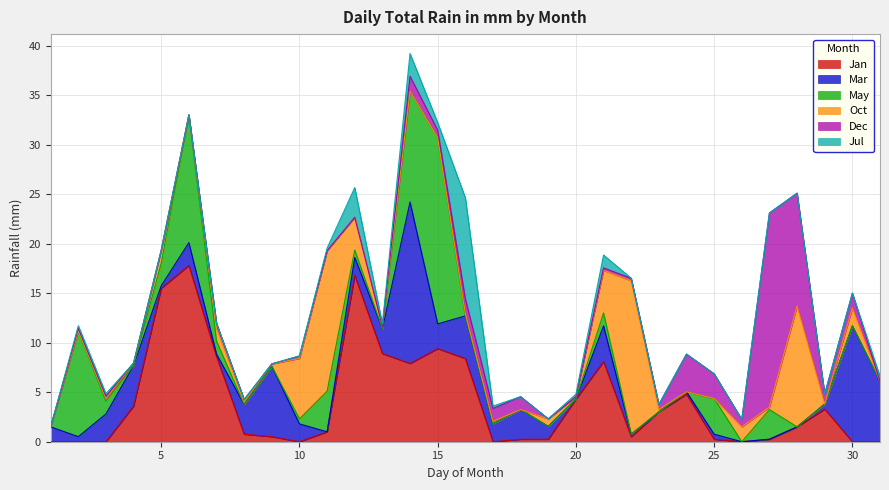

Reading right to left, list all the values displayed in this chart.

Jan: 31=0.0	30=0.0	29=3.3	28=1.5	27=0.2	26=0.0	25=0.2	24=4.8	23=3.0	22=0.5	21=8.1	20=4.3	19=0.2	18=0.2	17=0.0	16=8.4	15=9.4	14=7.9	13=8.9	12=16.8	11=1.0	10=0.0	9=0.5	8=0.8	7=8.6	6=17.8	5=15.5	4=3.6	3=0.0	2=0.0	1=0.0
Mar: 31=6.1	30=11.7	29=0.5	28=0.0	27=0.0	26=0.0	25=0.5	24=0.2	23=0.0	22=0.2	21=3.6	20=0.0	19=1.3	18=3.0	17=1.8	16=4.3	15=2.5	14=16.3	13=2.5	12=1.8	11=0.0	10=1.8	9=7.1	8=3.0	7=0.2	6=2.3	5=0.2	4=4.1	3=2.8	2=0.5	1=1.5
May: 31=0.0	30=0.0	29=0.0	28=0.0	27=3.0	26=0.0	25=3.6	24=0.0	23=0.0	22=0.0	21=1.3	20=0.0	19=0.0	18=0.0	17=0.0	16=0.0	15=18.8	14=11.2	13=0.0	12=0.8	11=4.1	10=0.5	9=0.0	8=0.0	7=1.3	6=12.9	5=2.3	4=0.0	3=1.3	2=10.7	1=0.0
Oct: 31=0.0	30=1.8	29=0.0	28=12.2	27=0.2	26=1.5	25=0.0	24=0.0	23=0.2	22=15.5	21=4.3	20=0.2	19=0.8	18=0.0	17=0.2	16=0.2	15=0.0	14=0.0	13=0.2	12=3.3	11=14.2	10=6.1	9=0.2	8=0.2	7=1.3	6=0.0	5=1.3	4=0.2	3=0.2	2=0.0	1=0.0
Dec: 31=0.0	30=1.5	29=1.0	28=11.4	27=19.6	26=0.8	25=2.5	24=3.8	23=0.5	22=0.2	21=0.2	20=0.0	19=0.0	18=1.3	17=1.3	16=1.5	15=0.8	14=1.5	13=0.0	12=0.0	11=0.0	10=0.2	9=0.0	8=0.2	7=0.5	6=0.0	5=0.0	4=0.0	3=0.2	2=0.2	1=0.0
Jul: 31=0.5	30=0.0	29=0.0	28=0.0	27=0.0	26=0.0	25=0.0	24=0.0	23=0.0	22=0.0	21=1.3	20=0.2	19=0.0	18=0.0	17=0.2	16=10.2	15=0.8	14=2.3	13=0.2	12=3.0	11=0.2	10=0.0	9=0.0	8=0.0	7=0.0	6=0.0	5=0.0	4=0.0	3=0.2	2=0.2	1=0.0